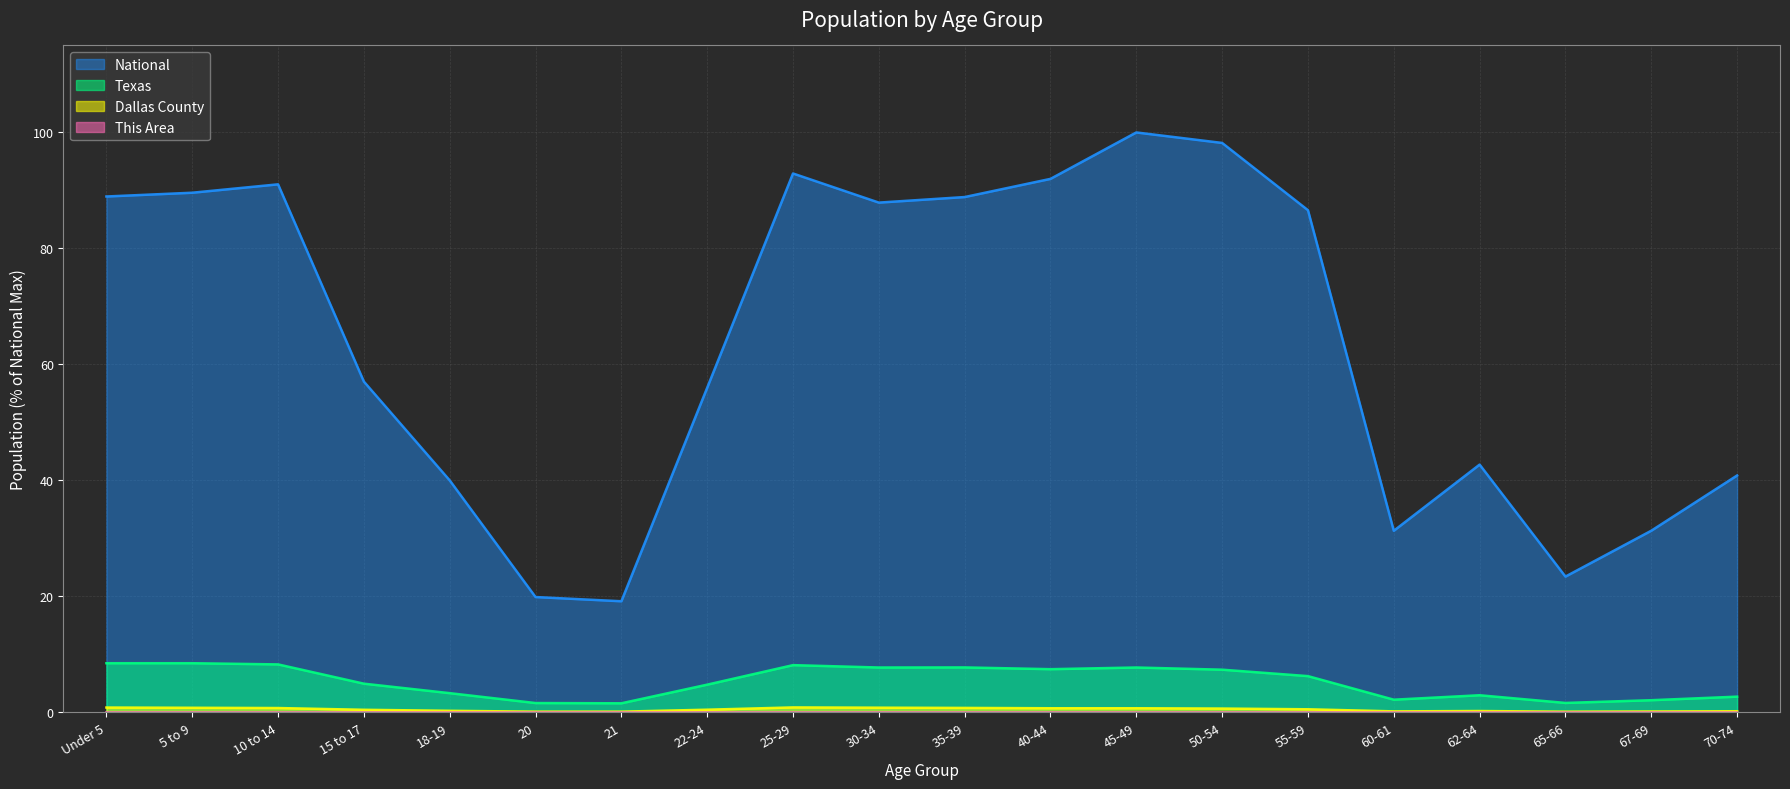

Rank the series by their maximum value, from lowest to highest.

This Area, Dallas County, Texas, National